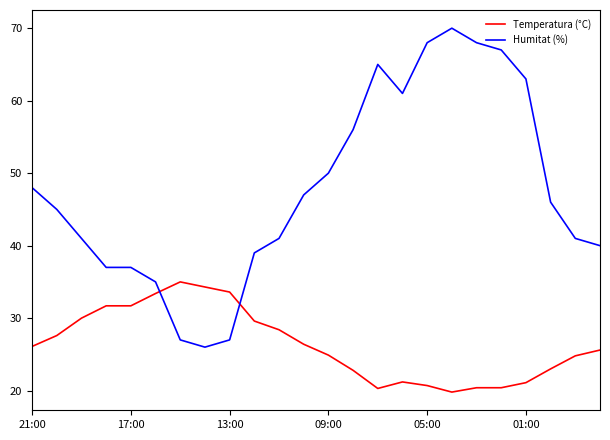

What is the difference between the maximum and minimum values in the Humitat (%) series?

44.0